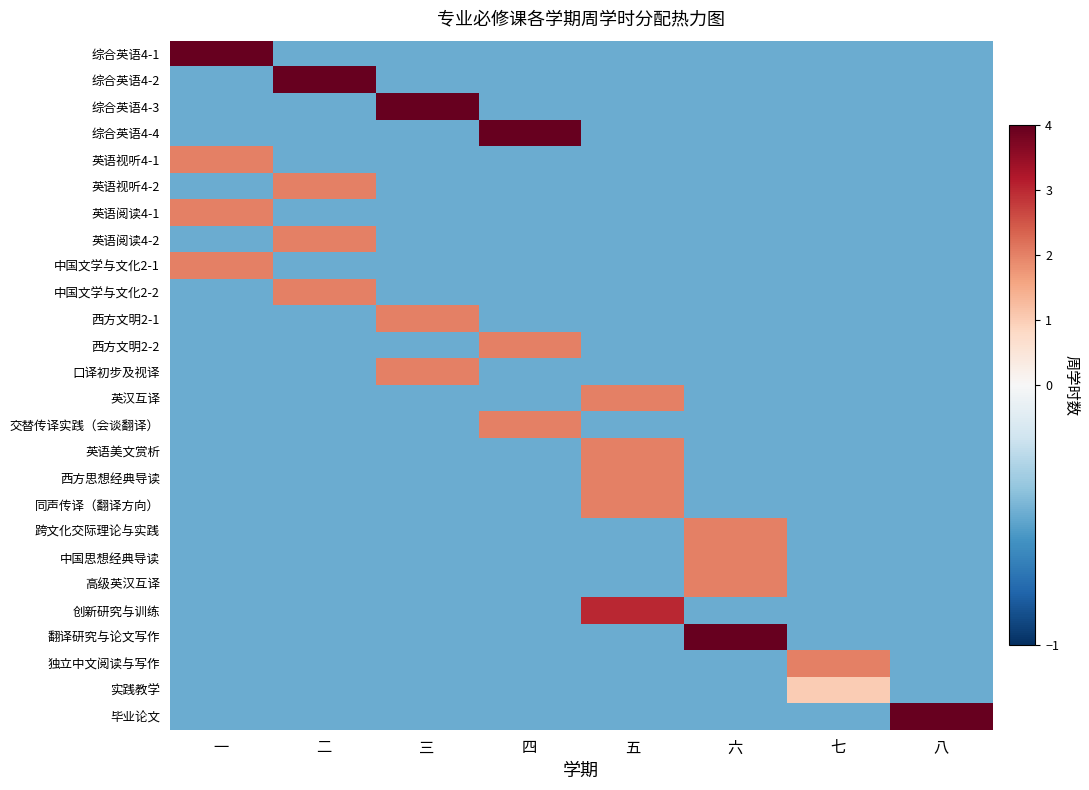

What is the smallest value displayed?

-0.5